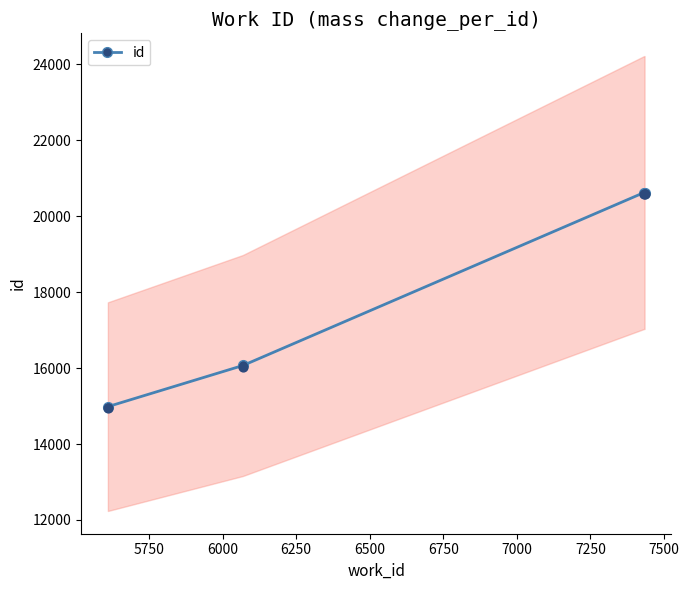

What is the highest value of the id series?

20625